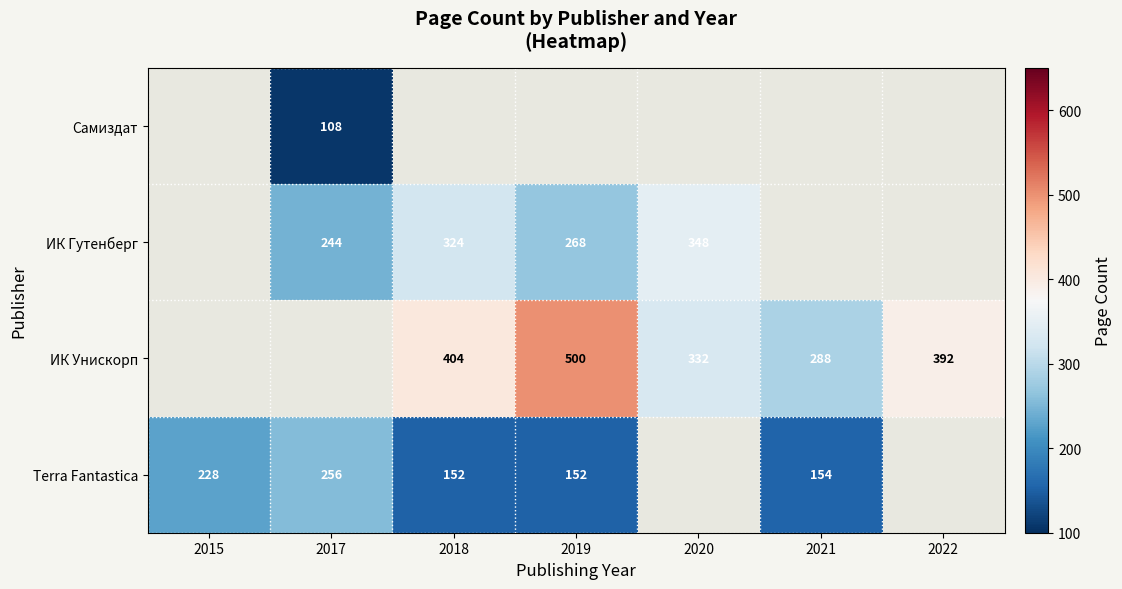

What is the sum of the Terra Fantastica values at 2017 and 2019?

408